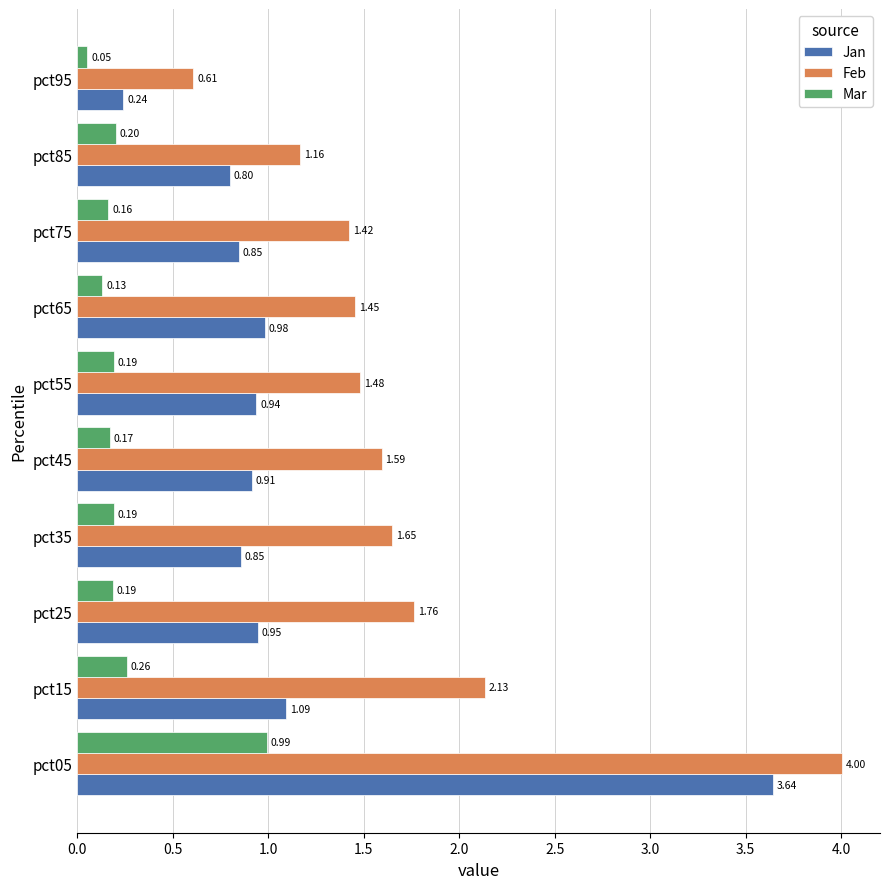

At how many categories does at least one series exceed 3?

1